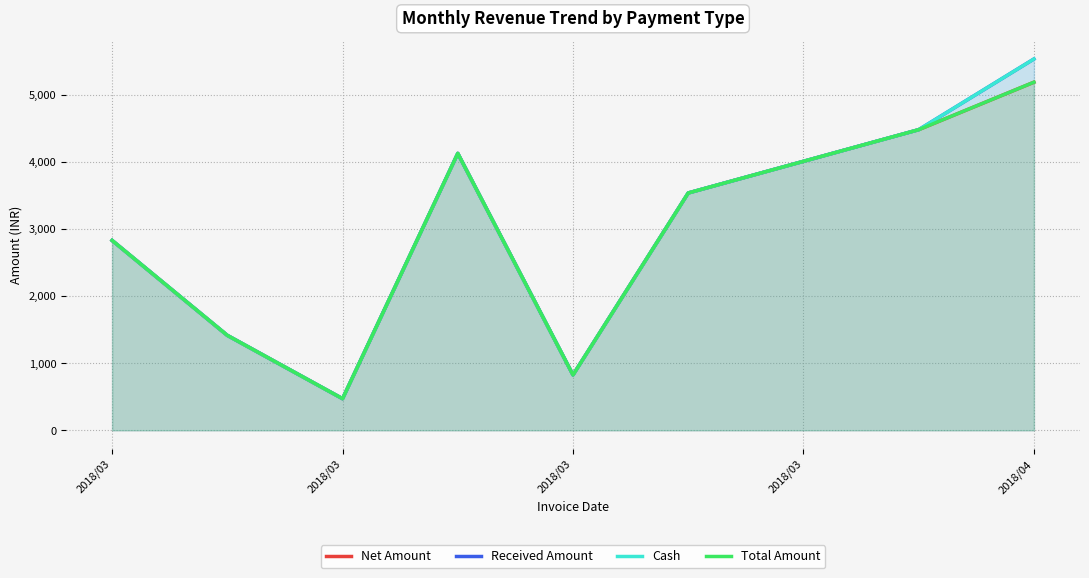

What are all the series names shown in the legend?

Net Amount, Received Amount, Cash, Total Amount